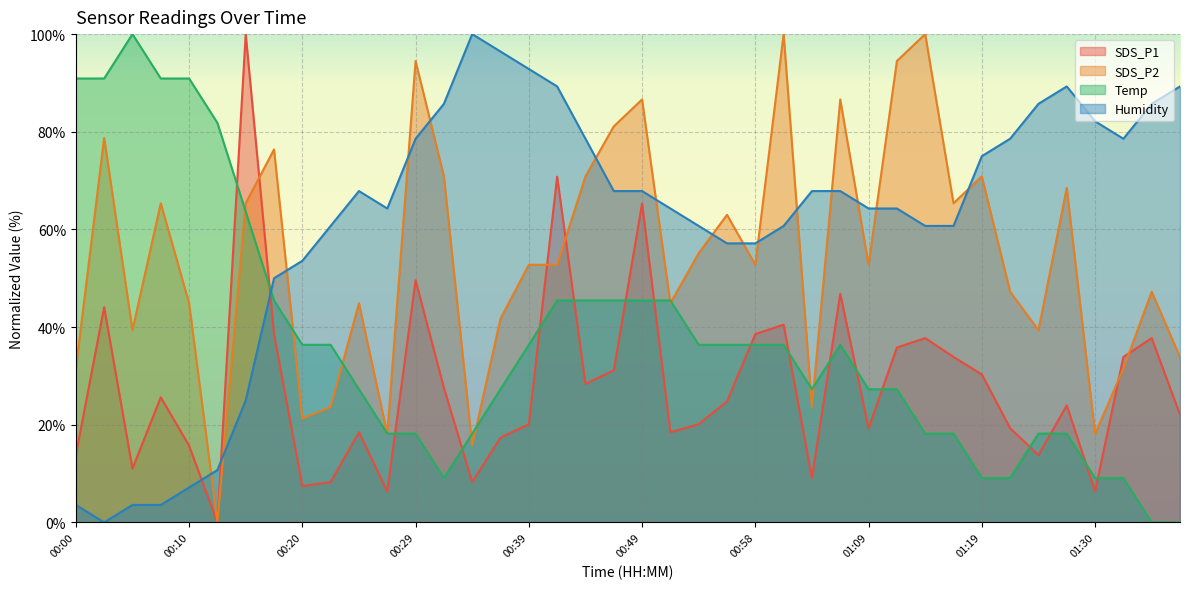

How many values in SDS_P1 are above zero?

39